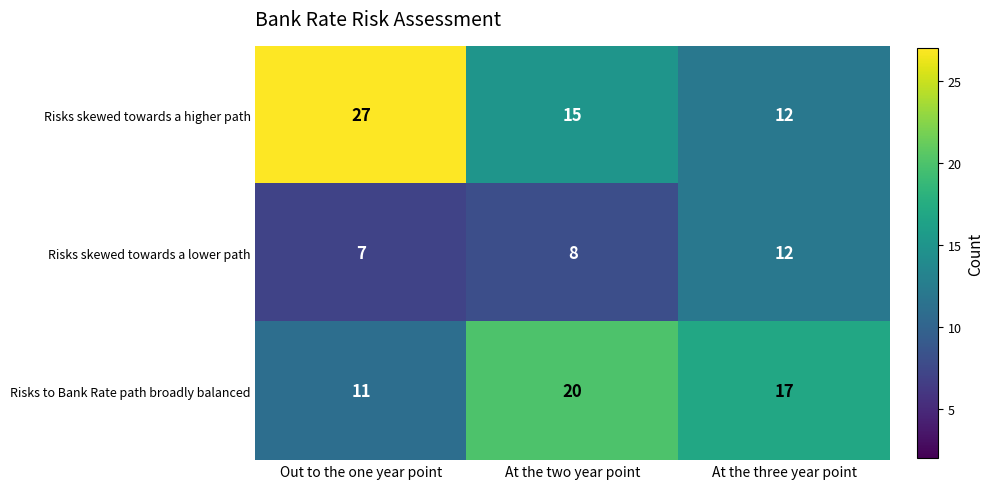

What is the difference between the Risks skewed towards a lower path values at At the three year point and At the two year point?

4